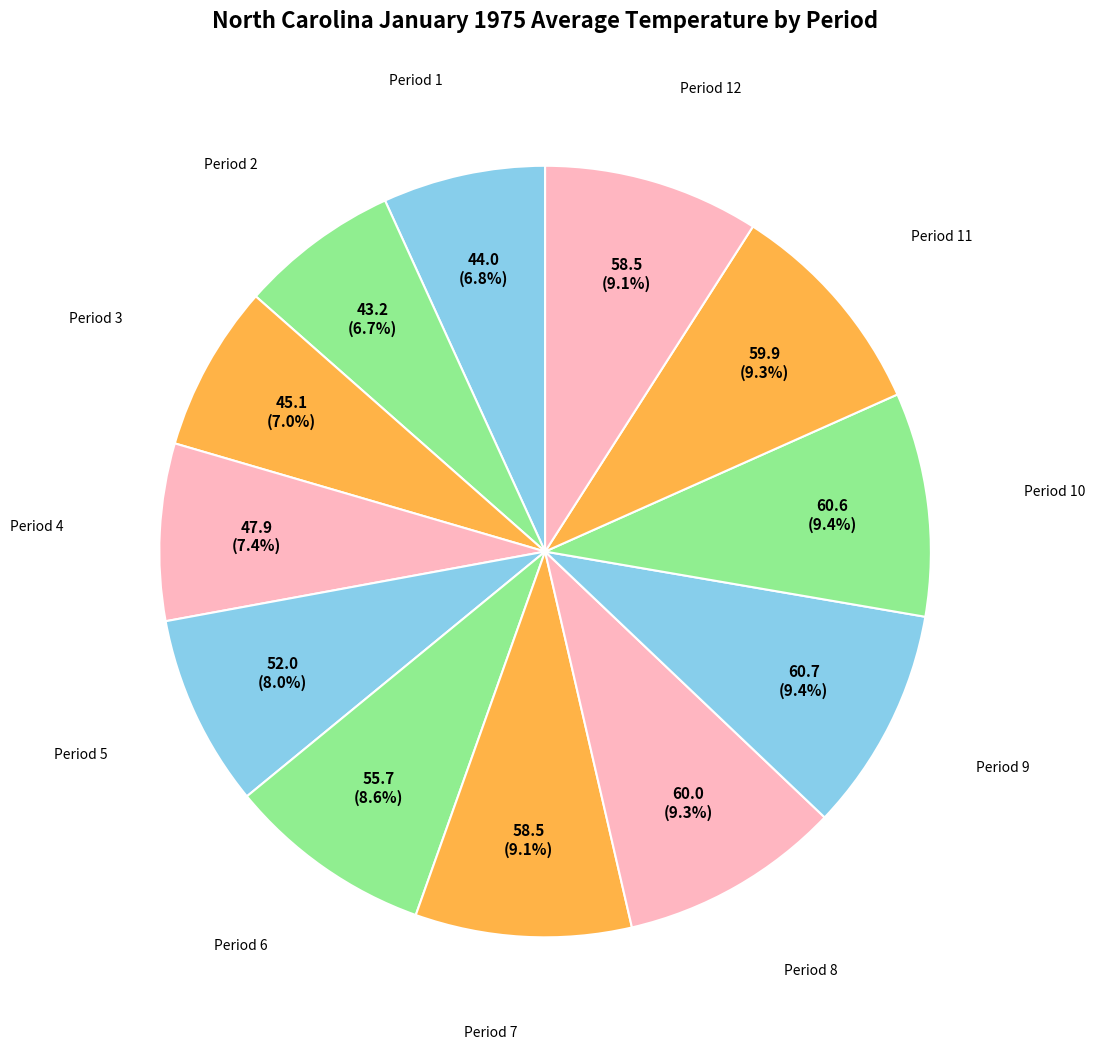

Count the number of slices in the pie.

12